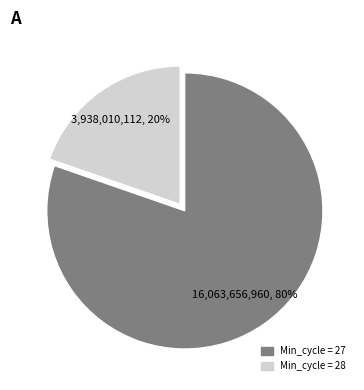

Does any single category account for the majority?

Yes